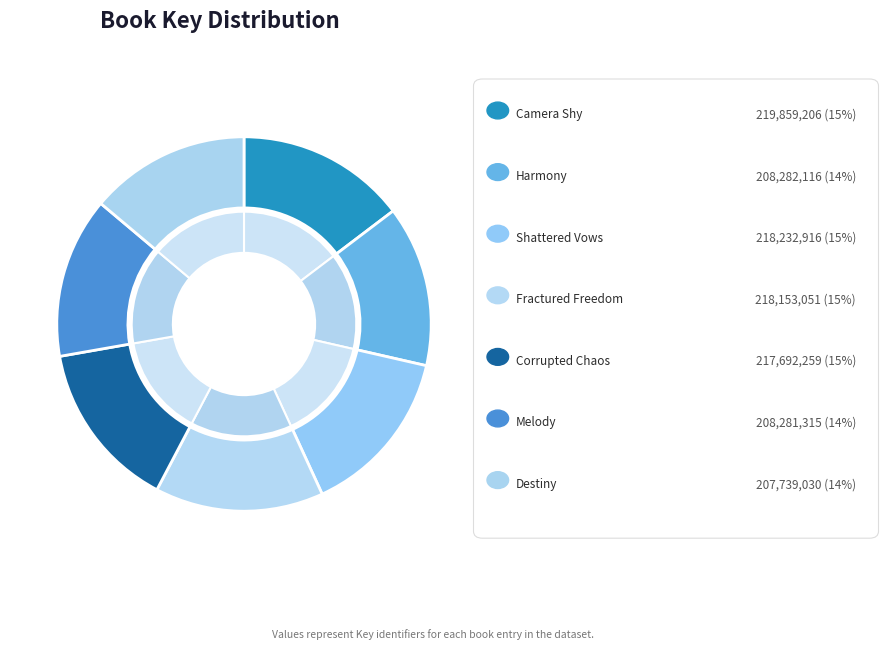

Which has a higher value, Harmony or Shattered Vows?

Shattered Vows